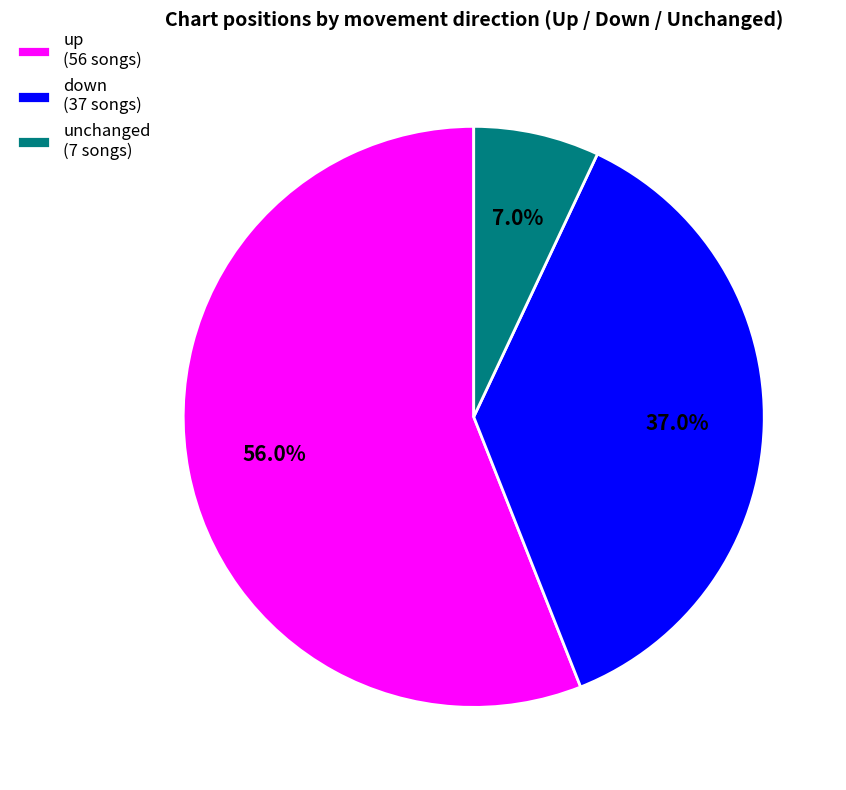

Which slice is the largest?

up (56 songs)